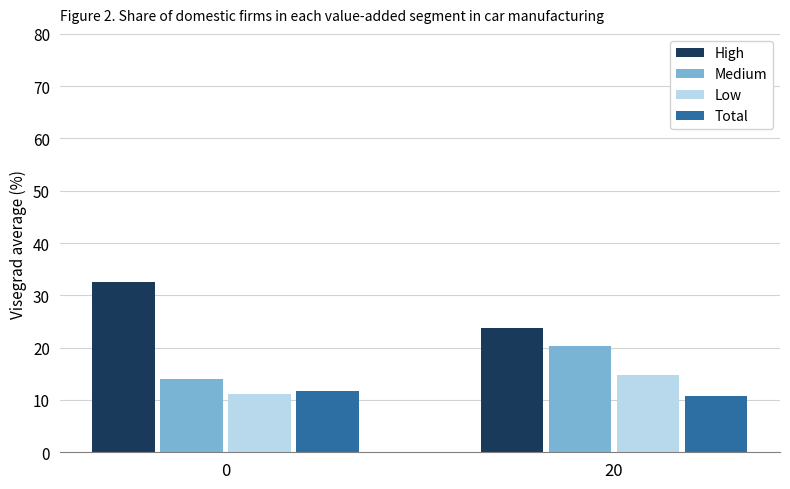

What is the total value across all series at 0?

69.4